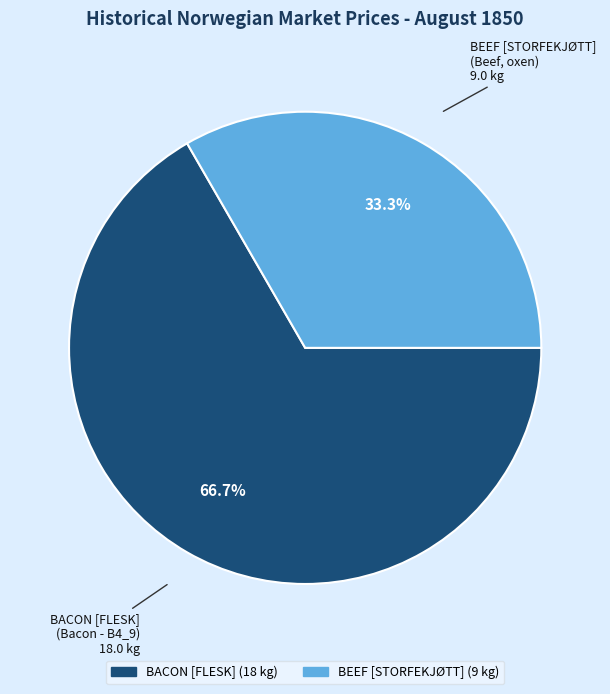

To the nearest percent, what is the difference between the largest and smallest slice percentages?

33%